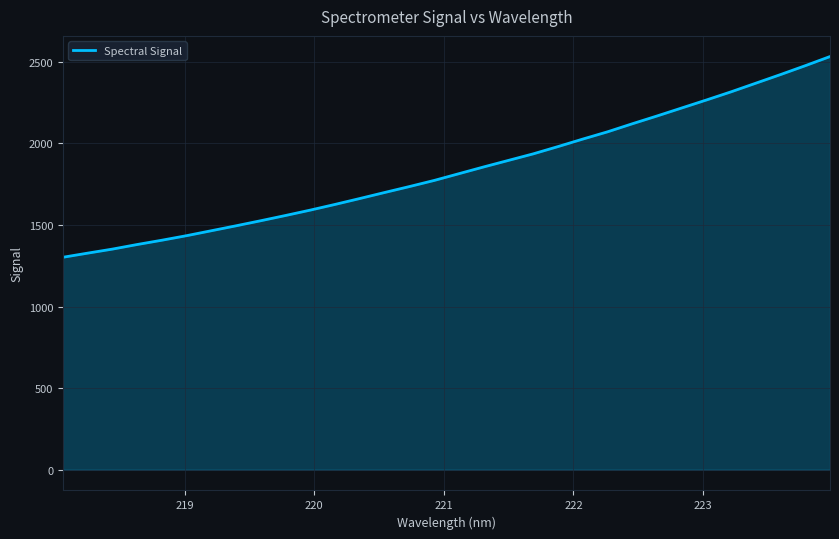

How many values are below 1814?

16